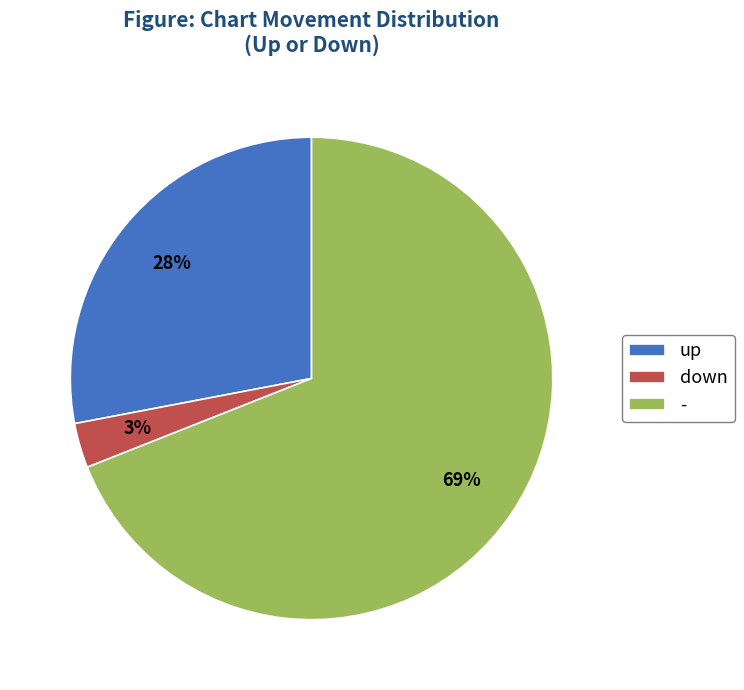

Which has a higher value, down or up?

up